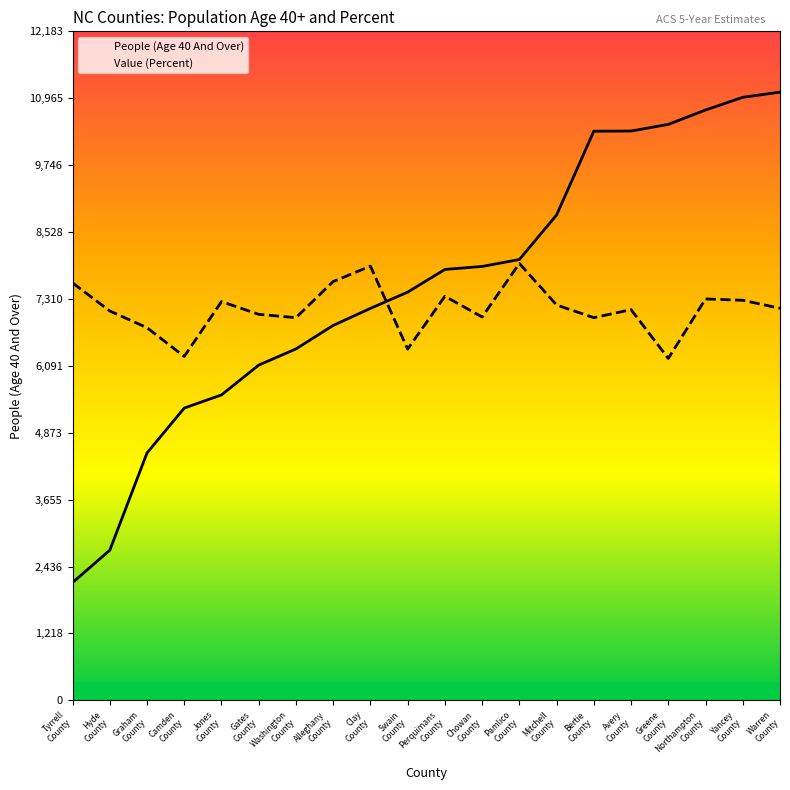

Where is Value (Percent) nearest to the value 7090?

Hyde
County